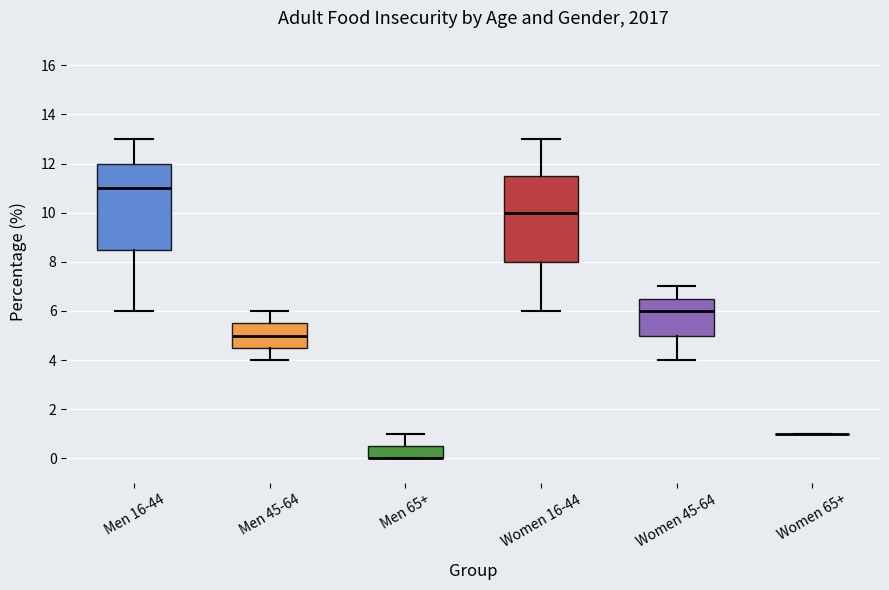

Where does the upper whisker of the box for Men 45-64 end on the y-axis? The values are not printed on the chart, so give them approximately, as read against the axis.

6.0